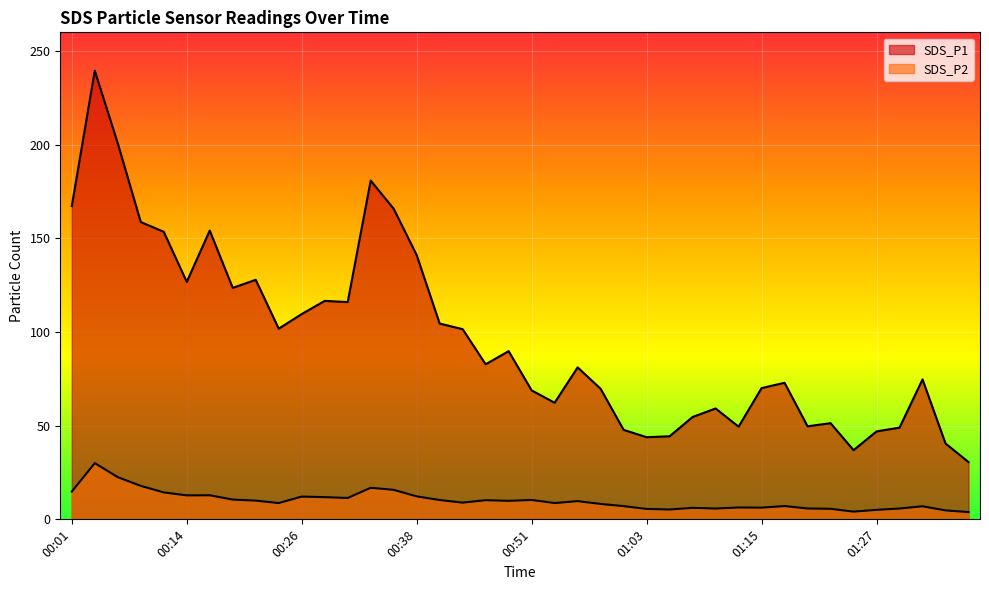

Which series has the largest range (max minus min)?

SDS_P1